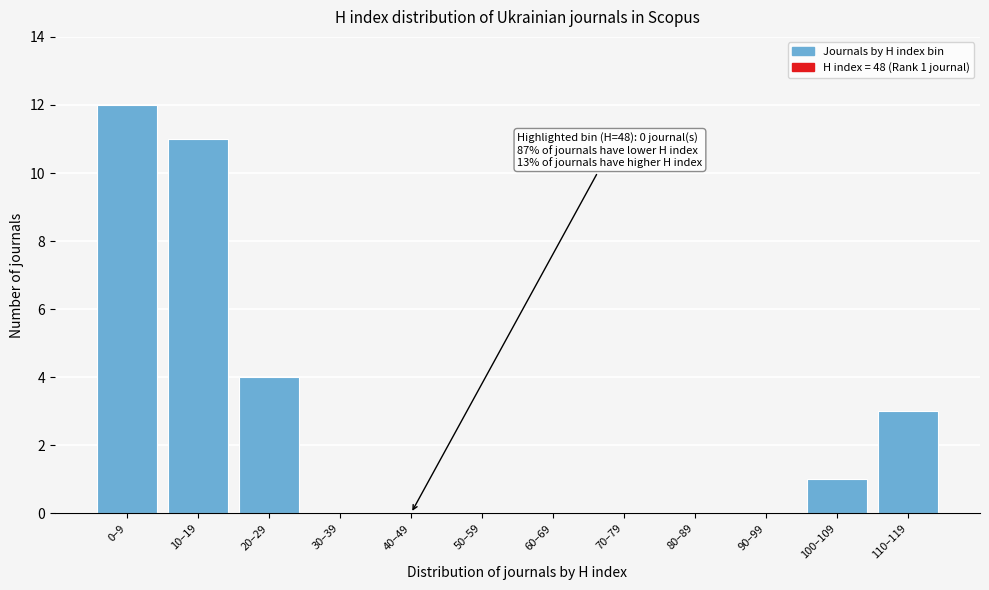

Reading right to left, list all the values displayed in this chart.

110–119=3	100–109=1	90–99=0	80–89=0	70–79=0	60–69=0	50–59=0	40–49=0	30–39=0	20–29=4	10–19=11	0–9=12